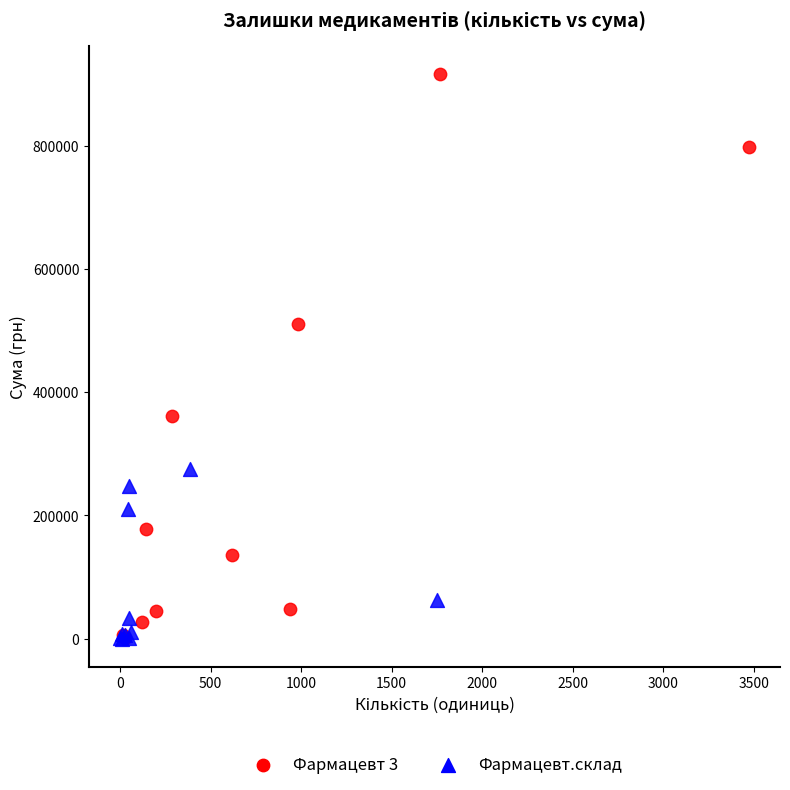

Which series has the largest Y range (max minus min)?

Фармацевт 3